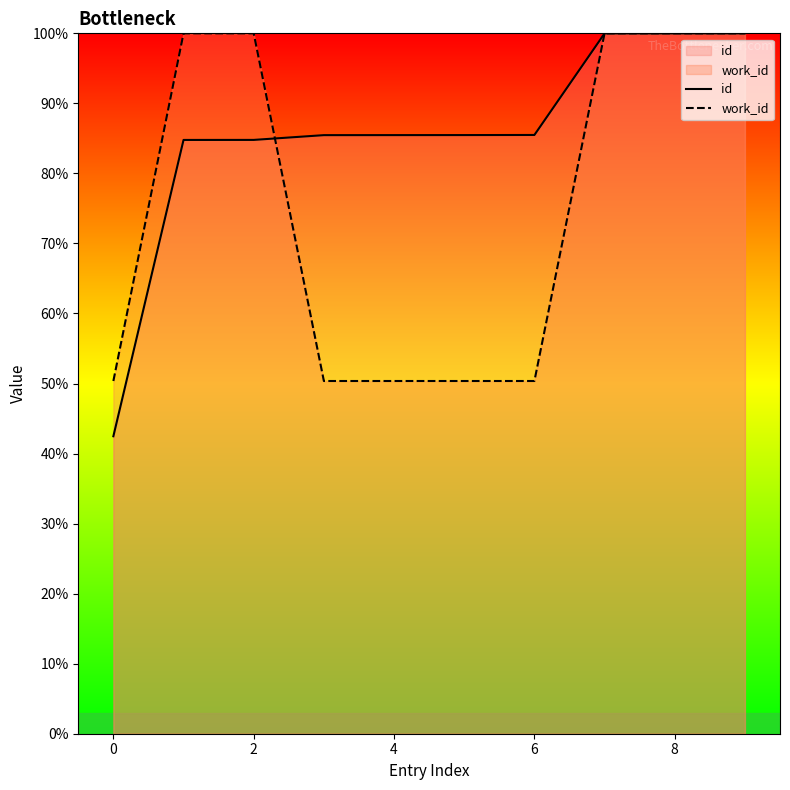

Read the work_id value at 8.

100.0